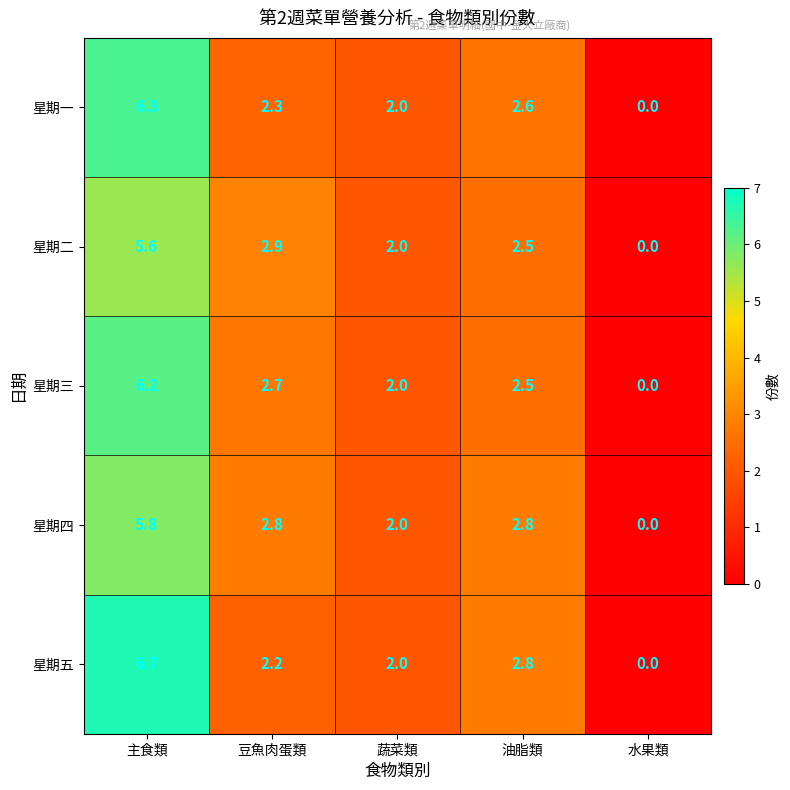

Read the 星期二 value at 豆魚肉蛋類.

2.9